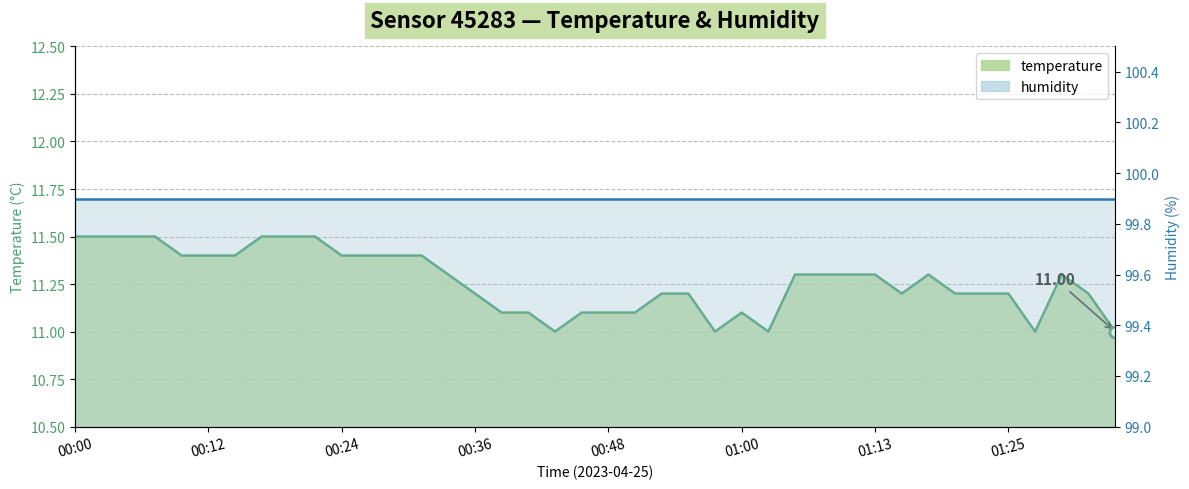

The chart shows a value of 6.0 at 00:00. True or false?

False